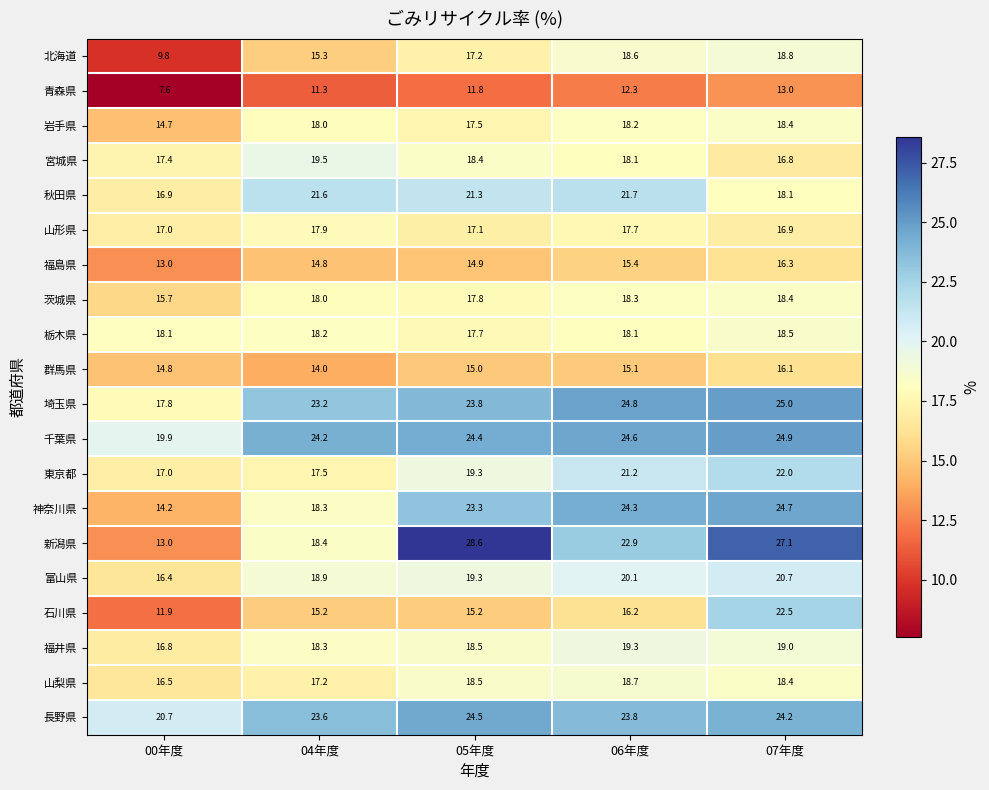

Which series has the largest total across all categories?

千葉県